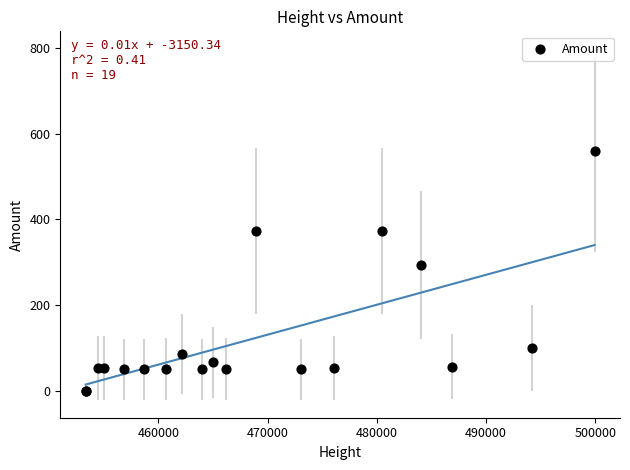

What Y value in the scatter plot is closest to 280?

293.8